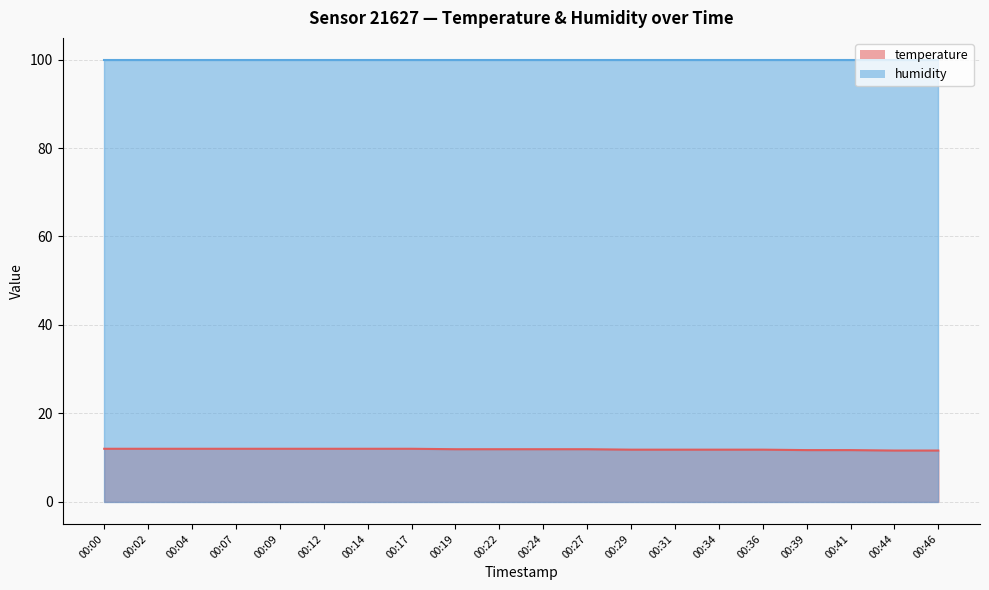

Rank the categories by value from lowest to highest.

00:44, 00:46, 00:39, 00:41, 00:29, 00:31, 00:34, 00:36, 00:19, 00:22, 00:24, 00:27, 00:00, 00:02, 00:04, 00:07, 00:09, 00:12, 00:14, 00:17